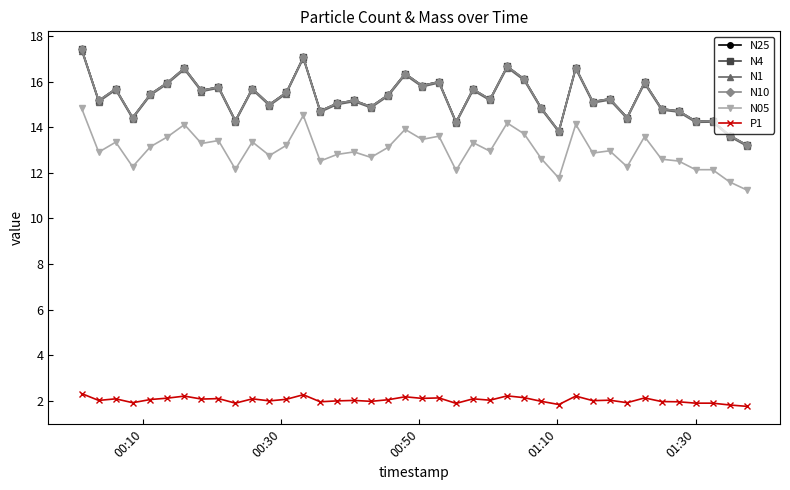

How many categories are shown in the chart?

40